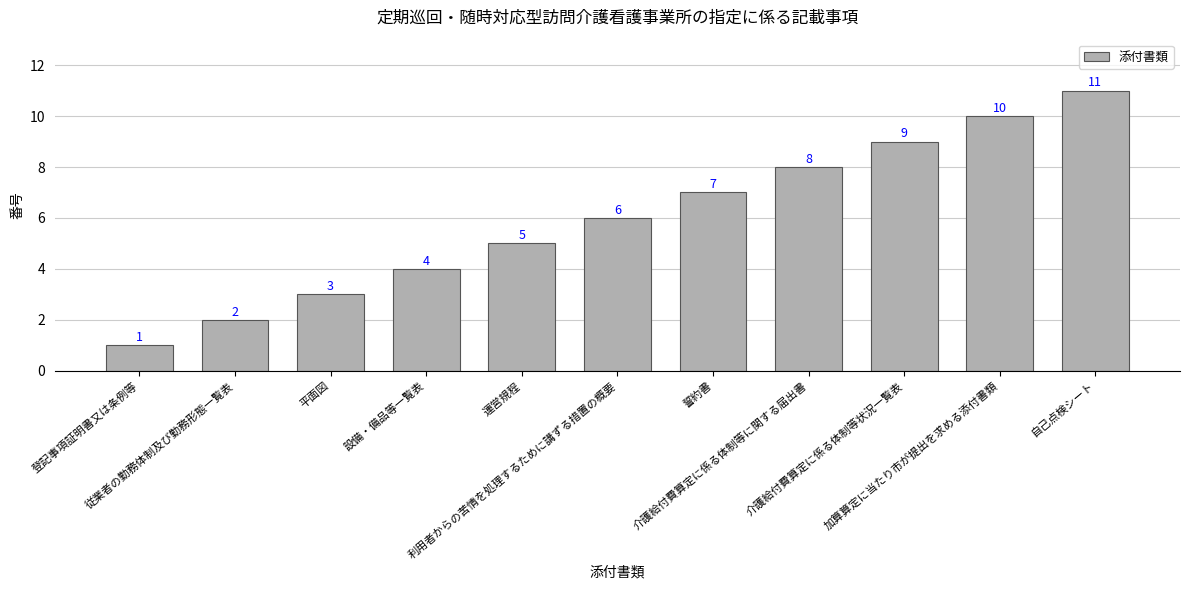

Rank the categories by value from lowest to highest.

登記事項証明書又は条例等, 従業者の勤務体制及び勤務形態一覧表, 平面図, 設備・備品等一覧表, 運営規程, 利用者からの苦情を処理するために講ずる措置の概要, 誓約書, 介護給付費算定に係る体制等に関する届出書, 介護給付費算定に係る体制等状況一覧表, 加算算定に当たり市が提出を求める添付書類, 自己点検シート